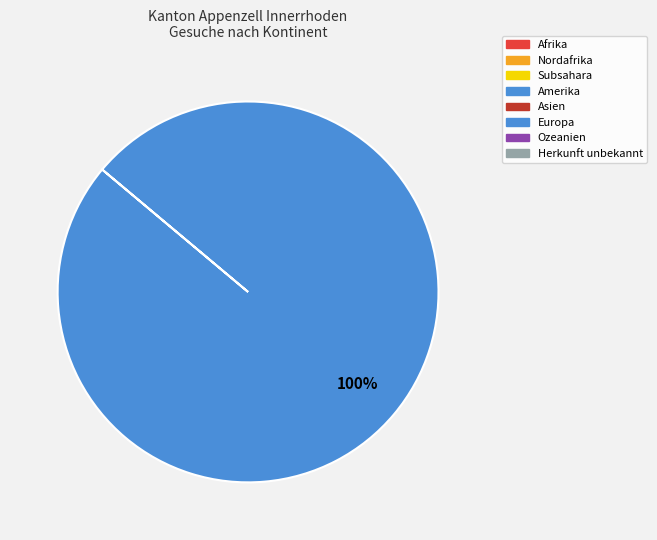

Is there any slice that represents more than half of the pie?

Yes